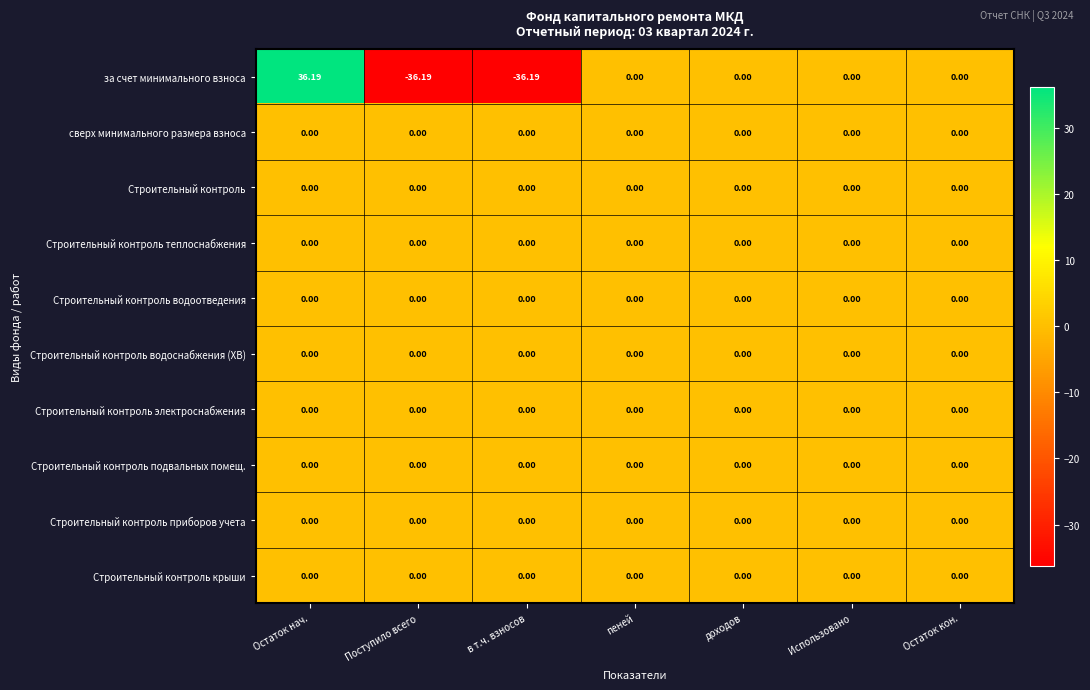

At which category is the sum across all series the highest?

Остаток нач.